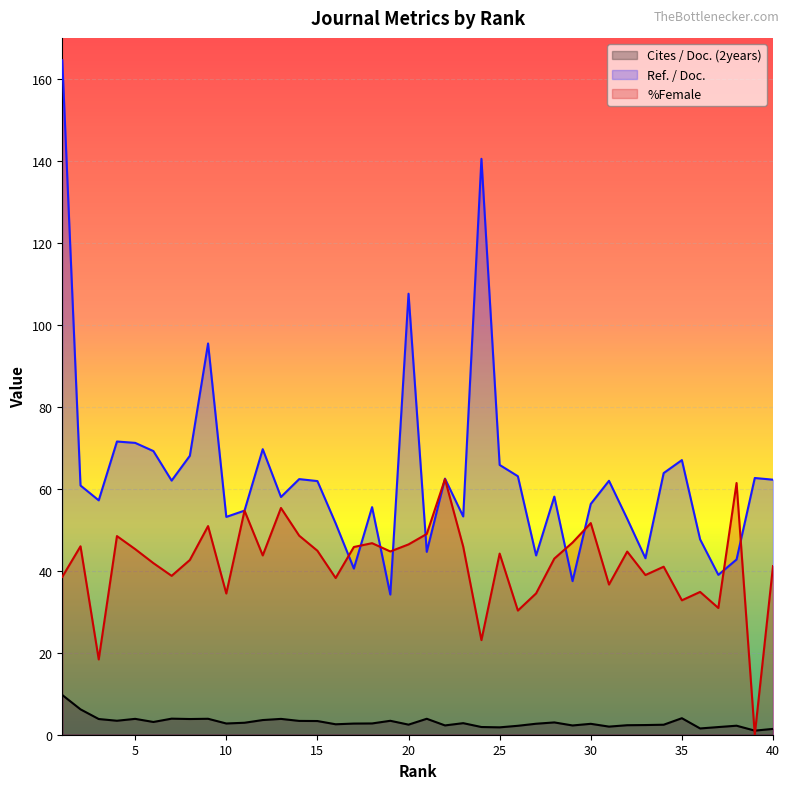

Which has a higher value, 36 or 20?

20